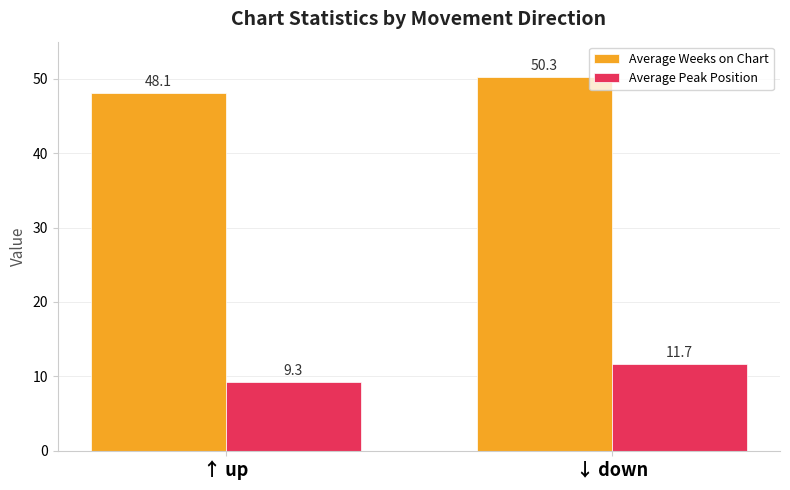

At which label is Average Peak Position closest to 10?

↑ up